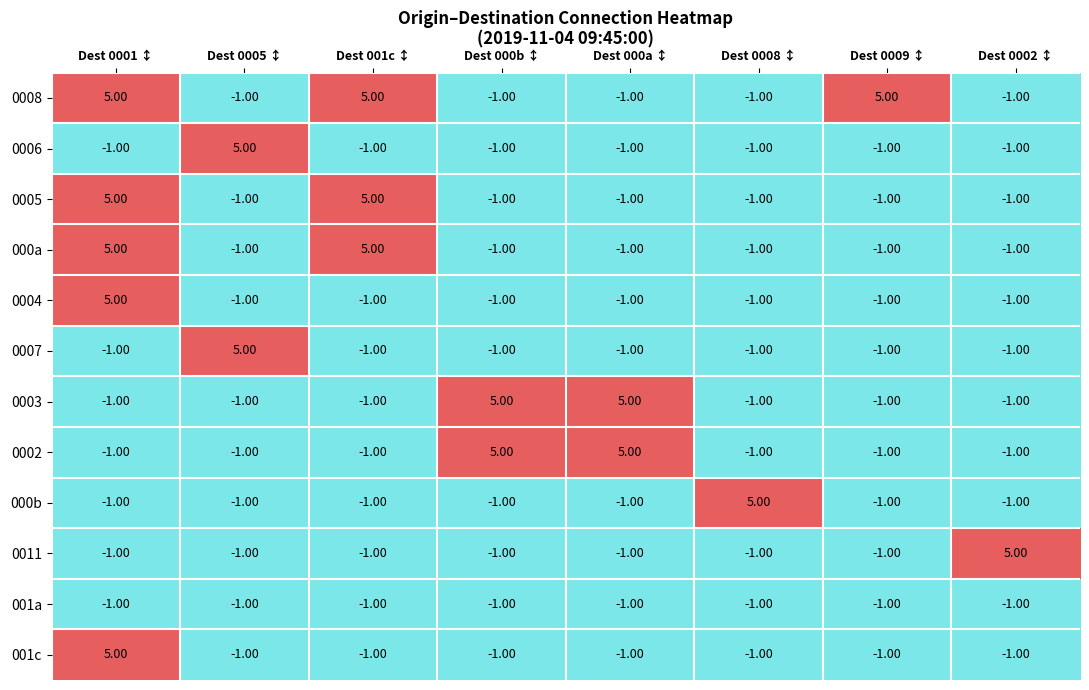

Which series has the largest total across all categories?

0008